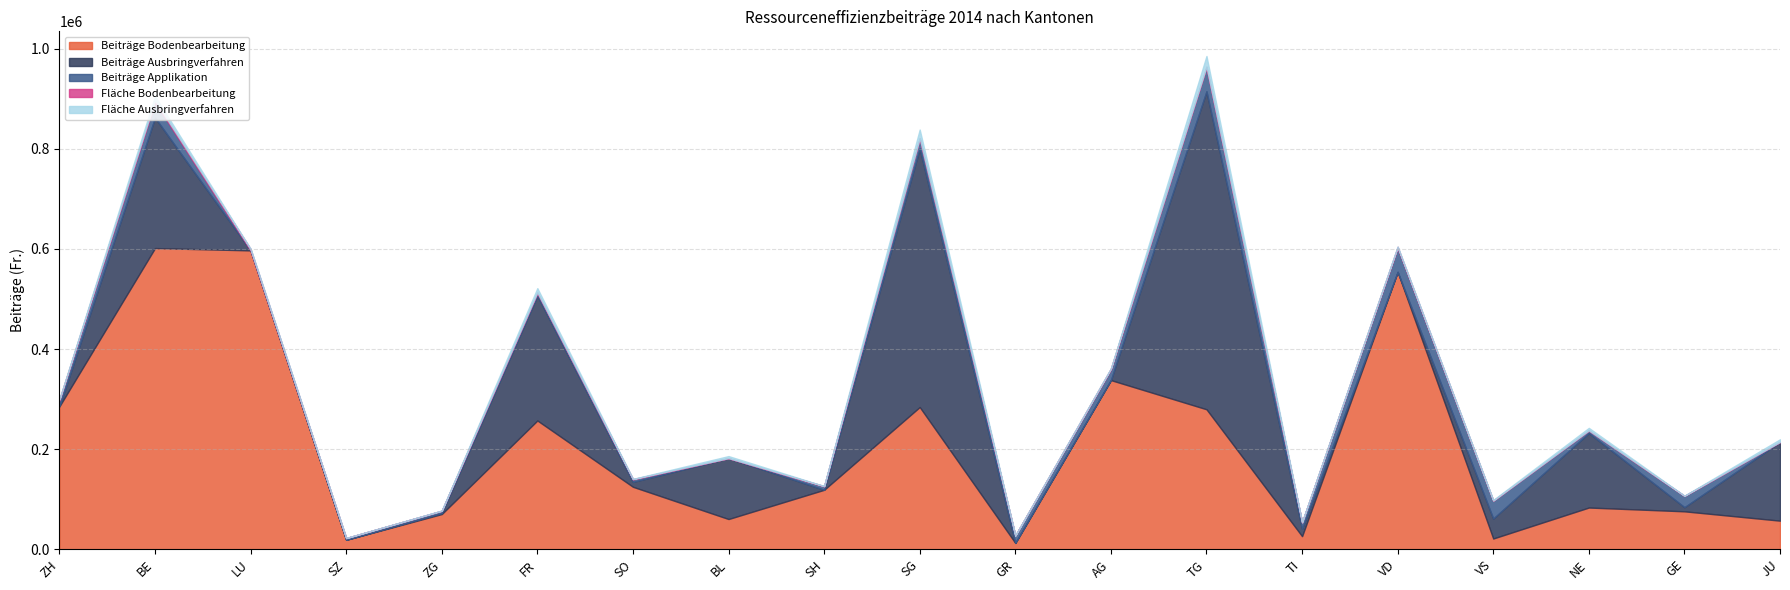

True or false: Fläche Ausbringverfahren and Beiträge Bodenbearbeitung intersect in this chart.

False